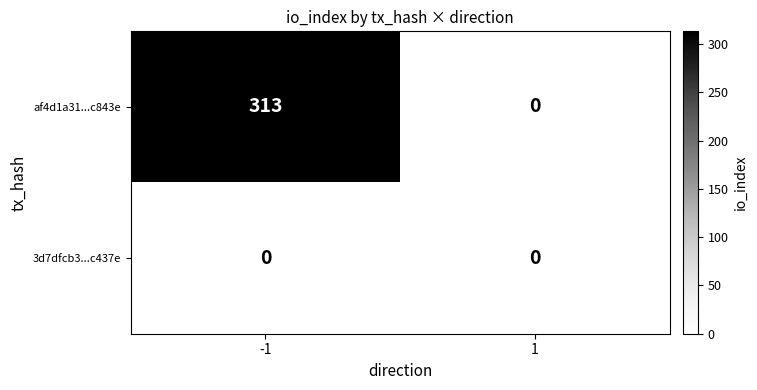

At -1, list the series in order from largest to smallest.

af4d1a31...c843e, 3d7dfcb3...c437e